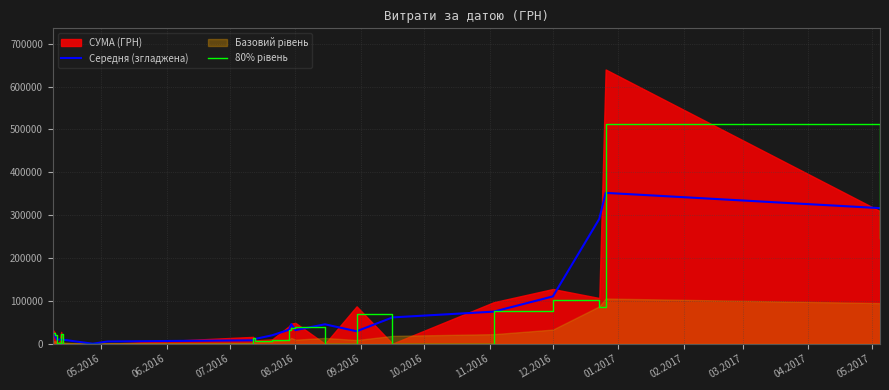

At which label is Середня (згладжена) closest to 176103?

12.2016